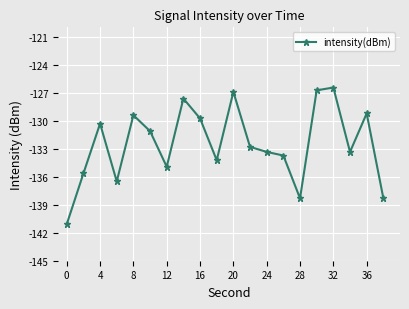

What is the difference between the maximum and minimum values?

14.6